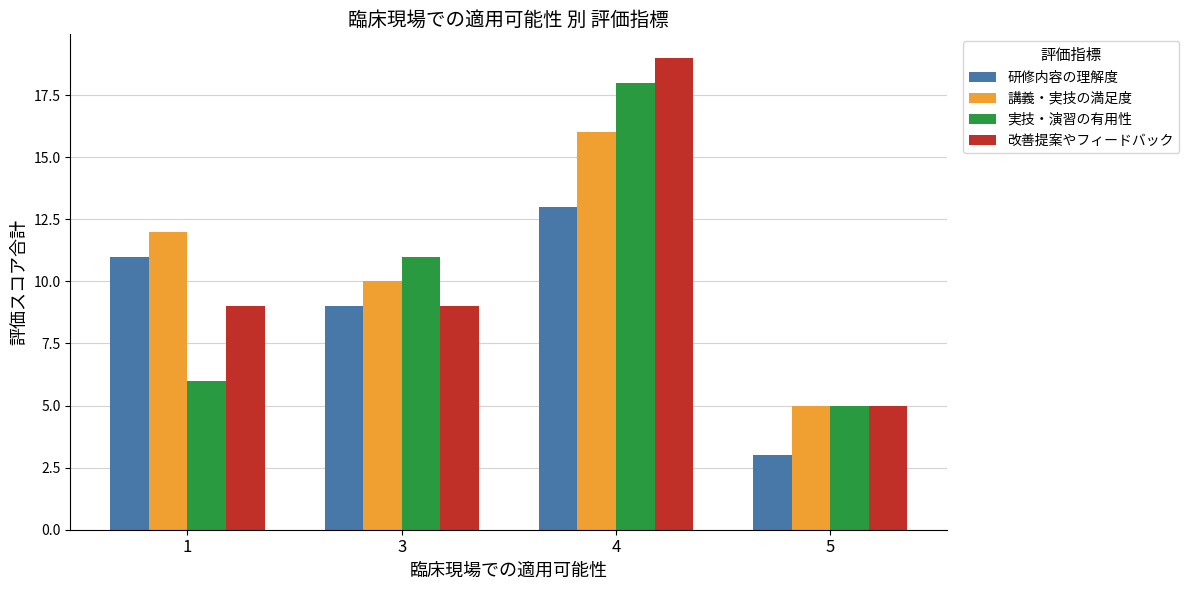

True or false: 実技・演習の有用性 has a value of 10 at 4.

False